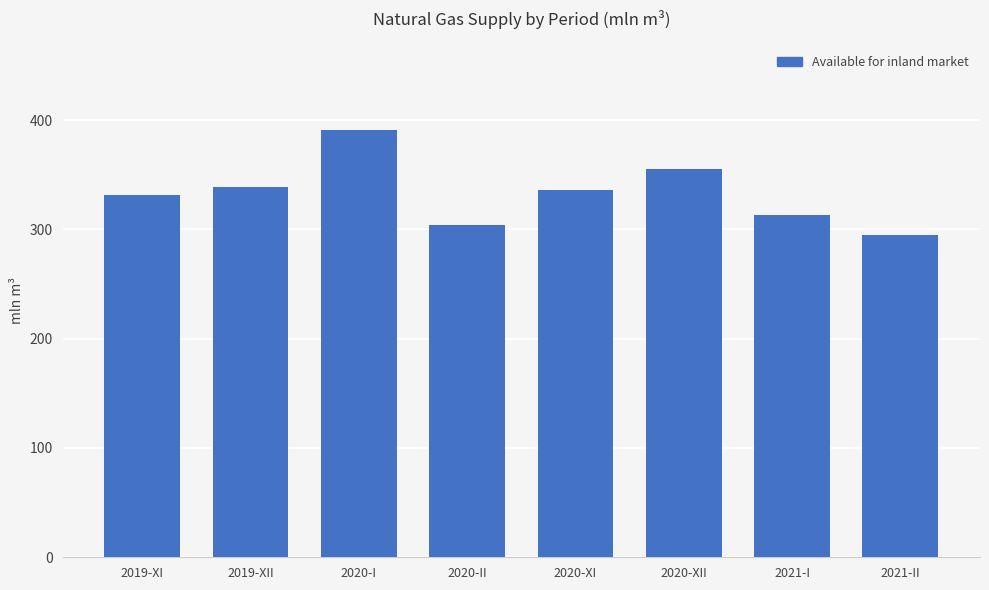

Is it true that the value at 2020-II is 304?

True